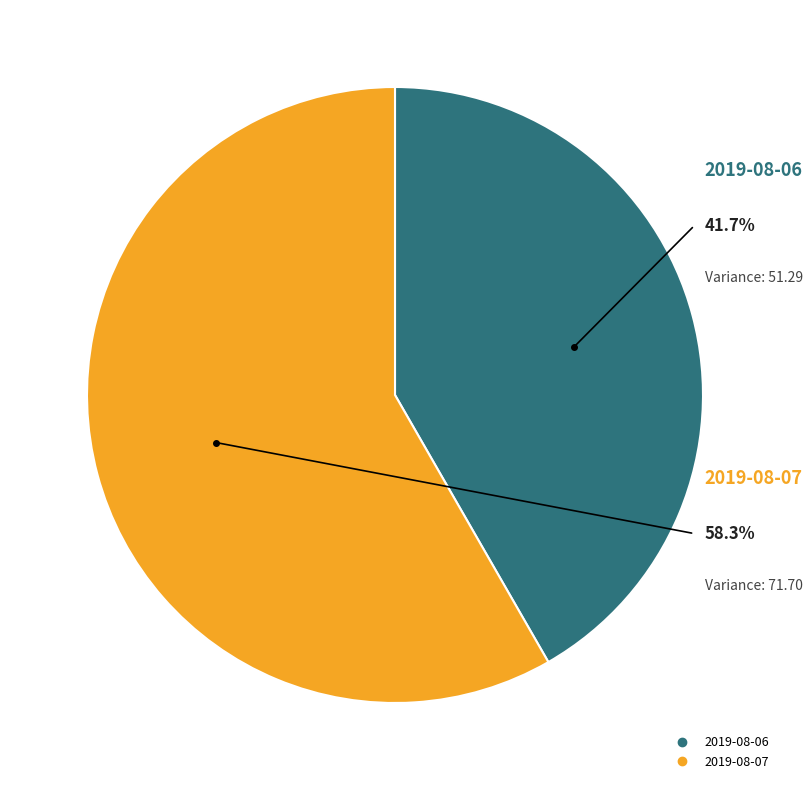

The 2019-08-06 slice represents 47% of the pie. True or false?

False